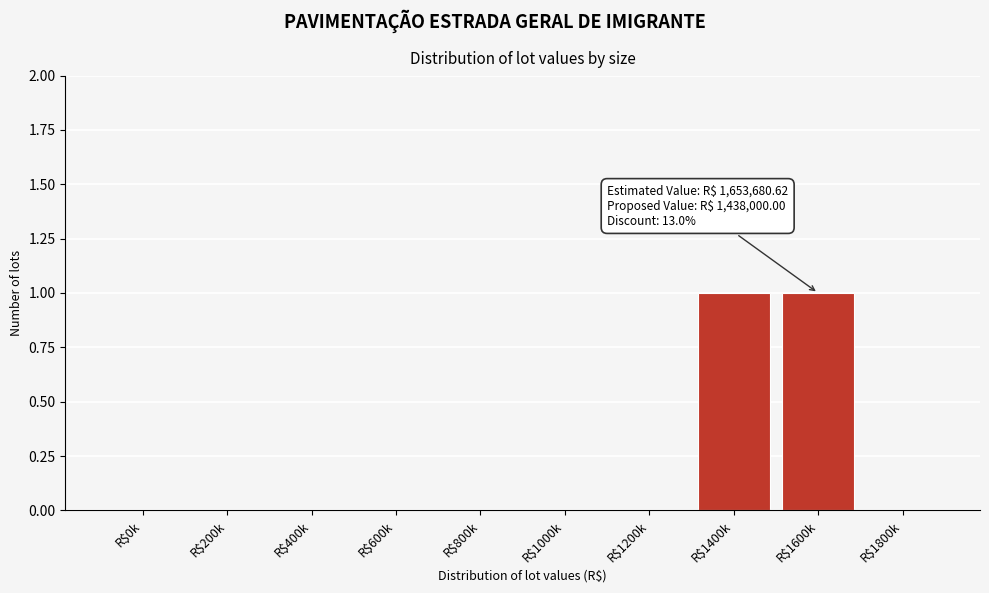

Is it true that the value at R$200k is -1?

False